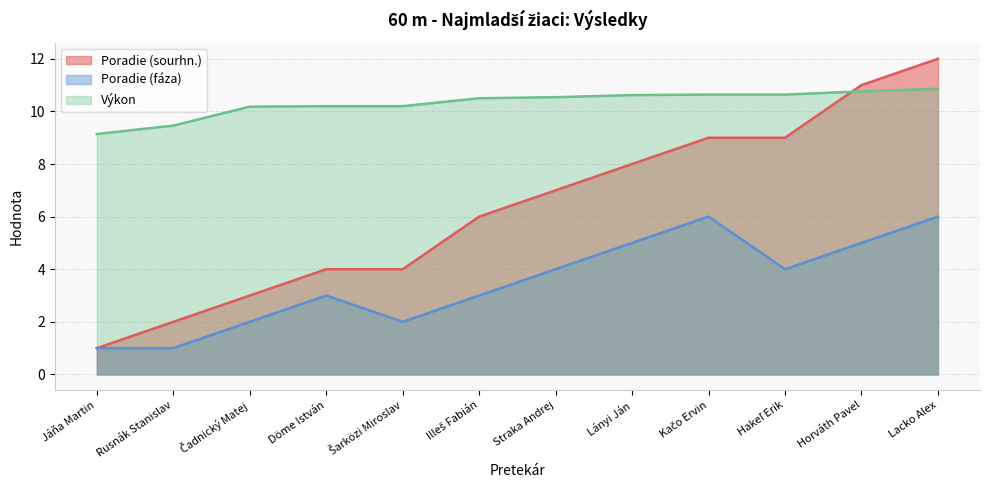

How many data points in Výkon are less than 10?

2